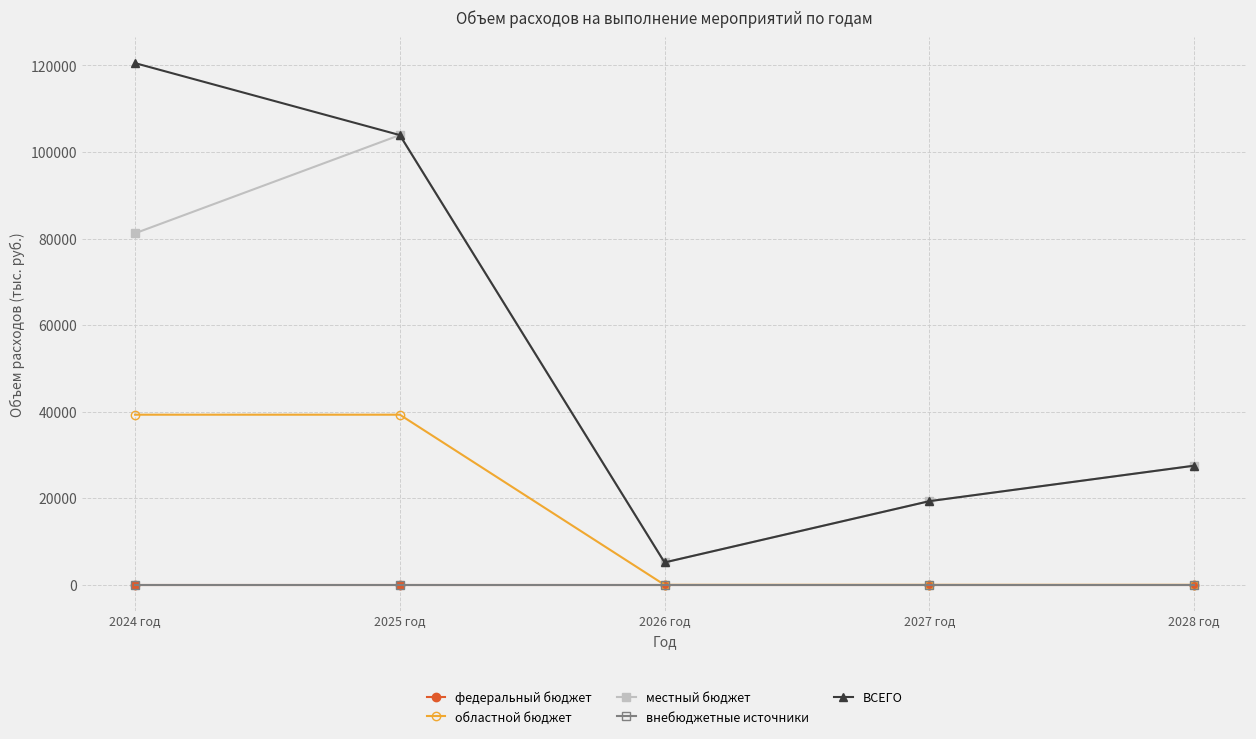

Reading right to left, list all the values displayed in this chart.

федеральный бюджет: 0.0	0.0	0.0	0.0	0.0
областной бюджет: 0.0	0.0	0.0	39312.7	39312.7
местный бюджет: 27532.0	19335.0	5179.0	103914.0	81224.4
внебюджетные источники: 0.0	0.0	0.0	0.0	0.0
ВСЕГО: 27532.0	19335.0	5179.0	103914.0	120537.1